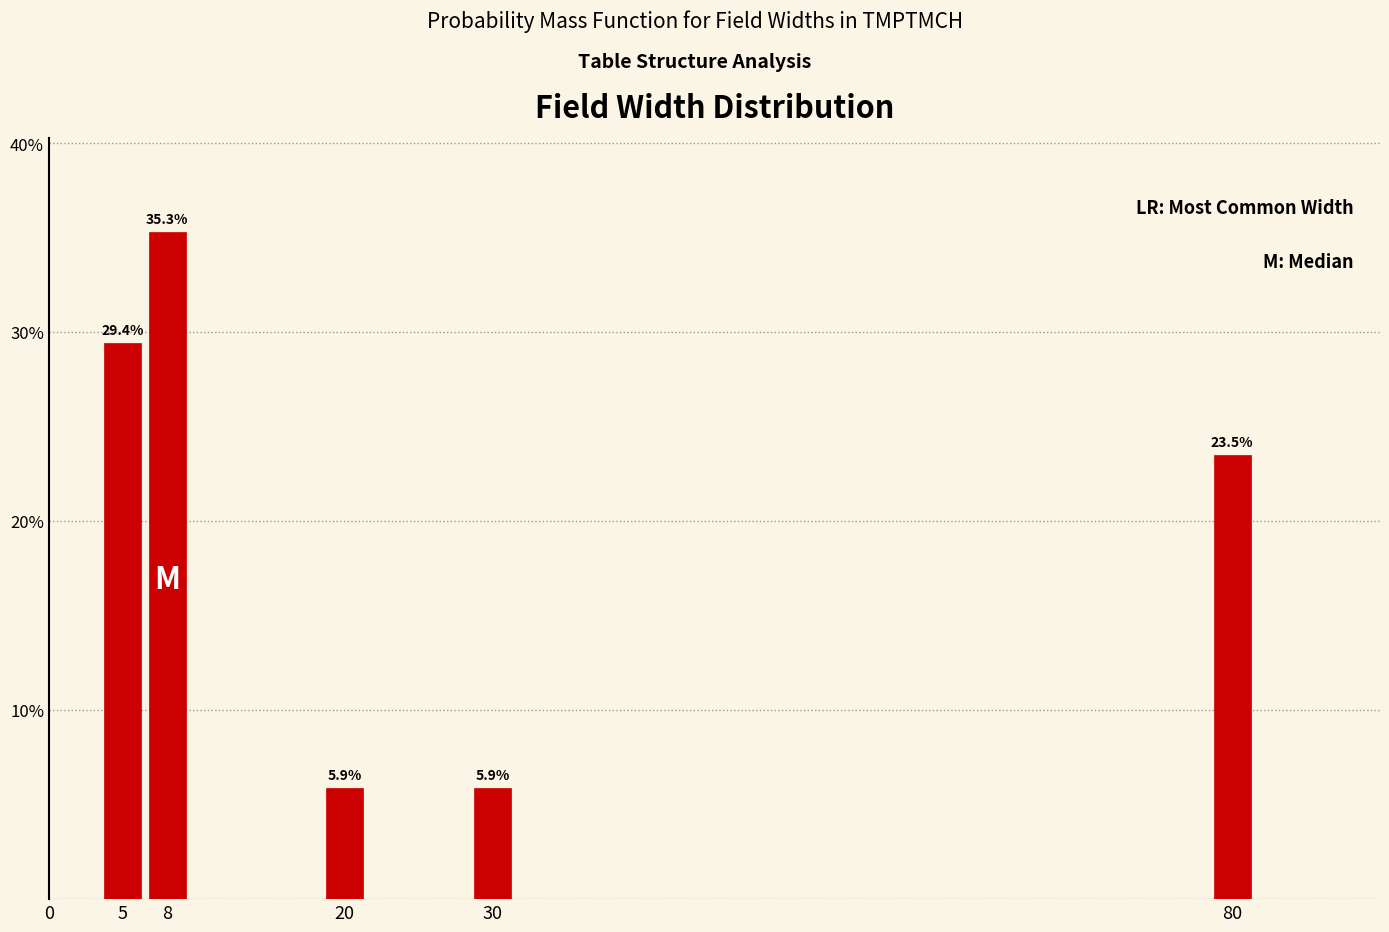

Reading right to left, what are all the values shown in this chart?

80=23.5	30=5.9	20=5.9	8=35.3	5=29.4